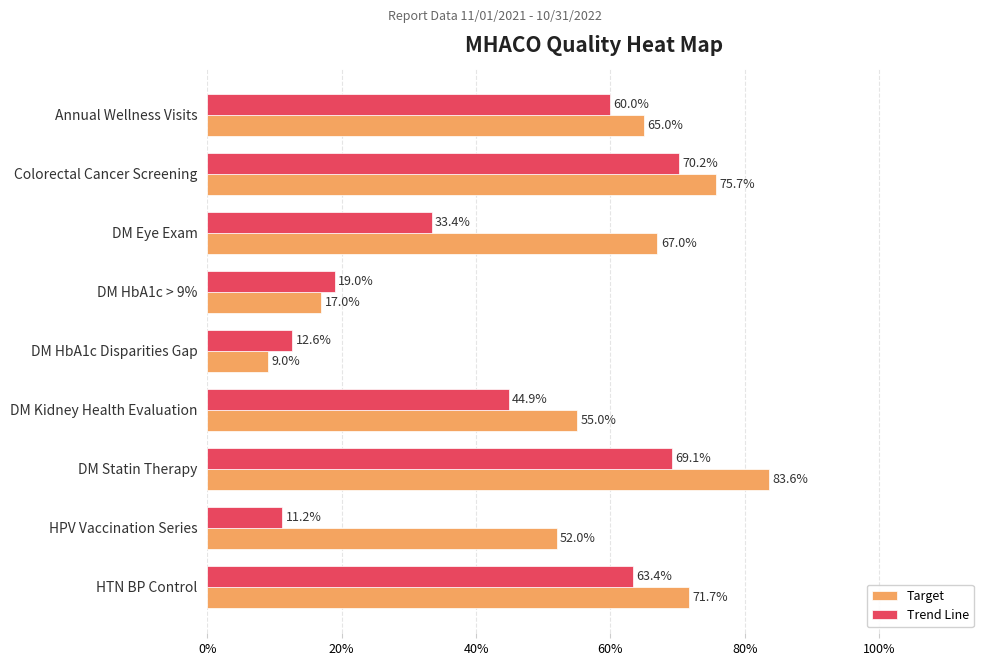

At how many categories does at least one series exceed 0?

9